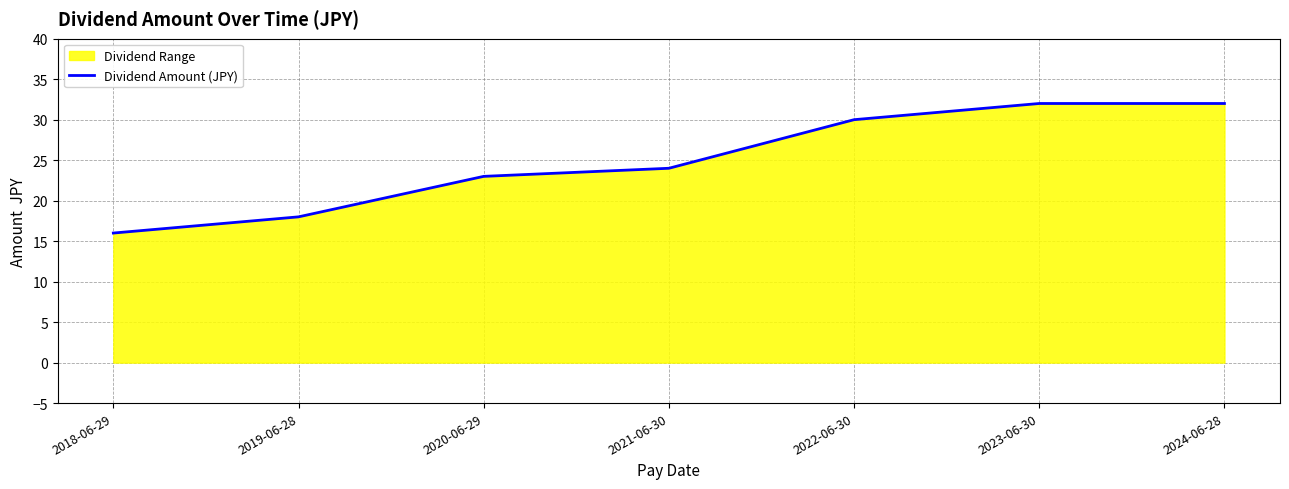

True or false: there are more than 1 points higher than both neighbors.

False